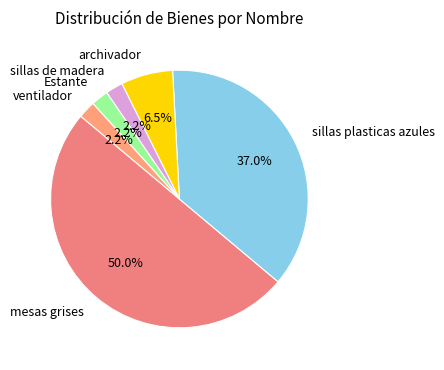

To the nearest percent, what portion does sillas plasticas azules represent?

37%